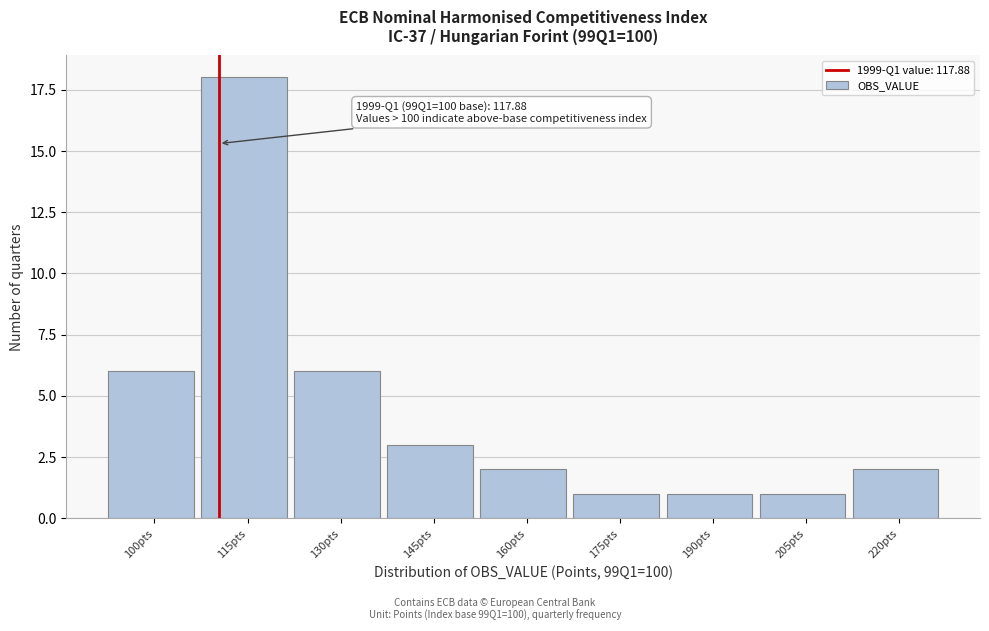

Reading left to right, what are all the values shown in this chart?

100pts=6	115pts=18	130pts=6	145pts=3	160pts=2	175pts=1	190pts=1	205pts=1	220pts=2